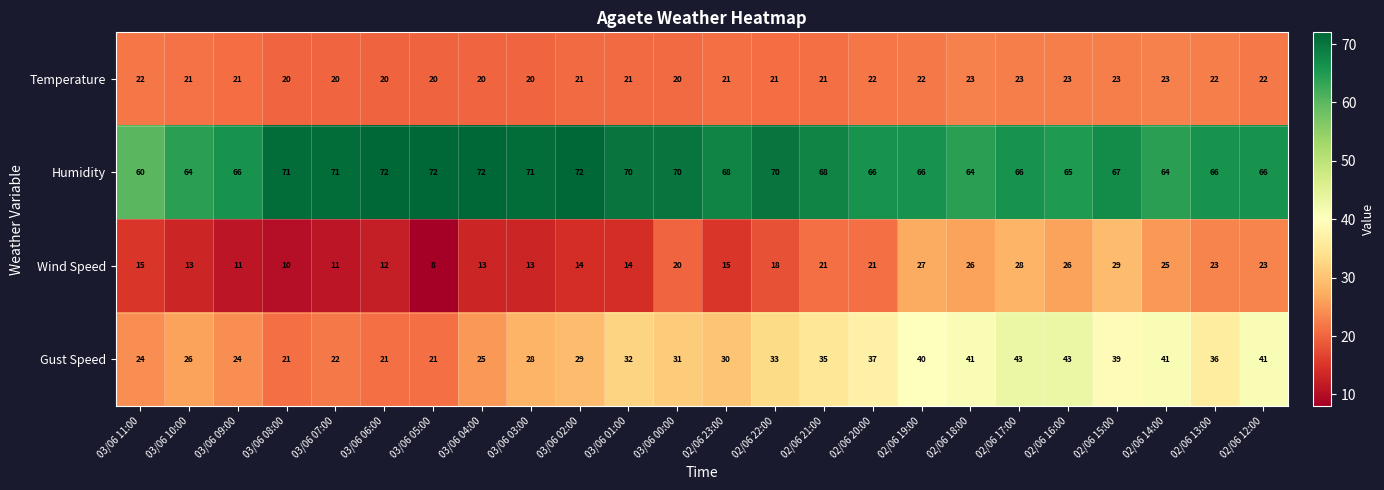

Which series has the largest range (max minus min)?

Gust Speed